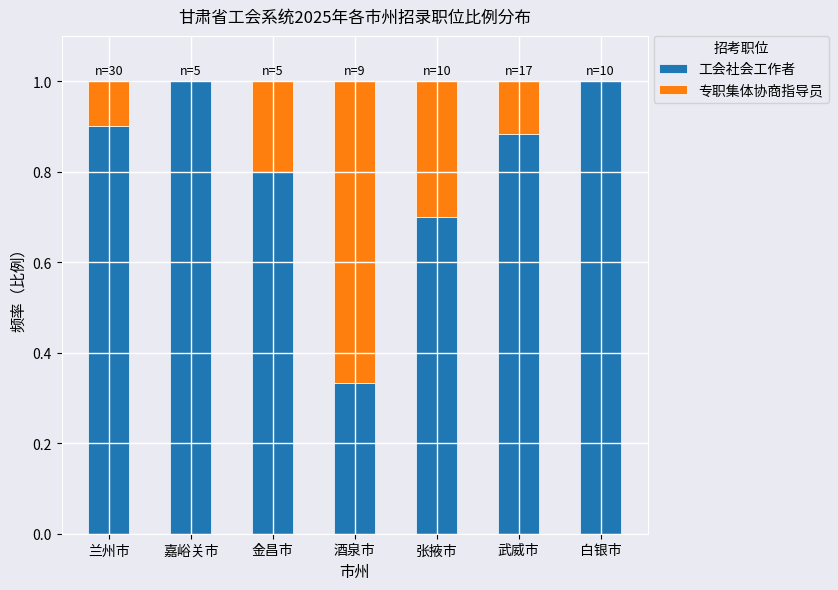

What is the sum of the 工会社会工作者 values at 酒泉市 and 兰州市?

1.2